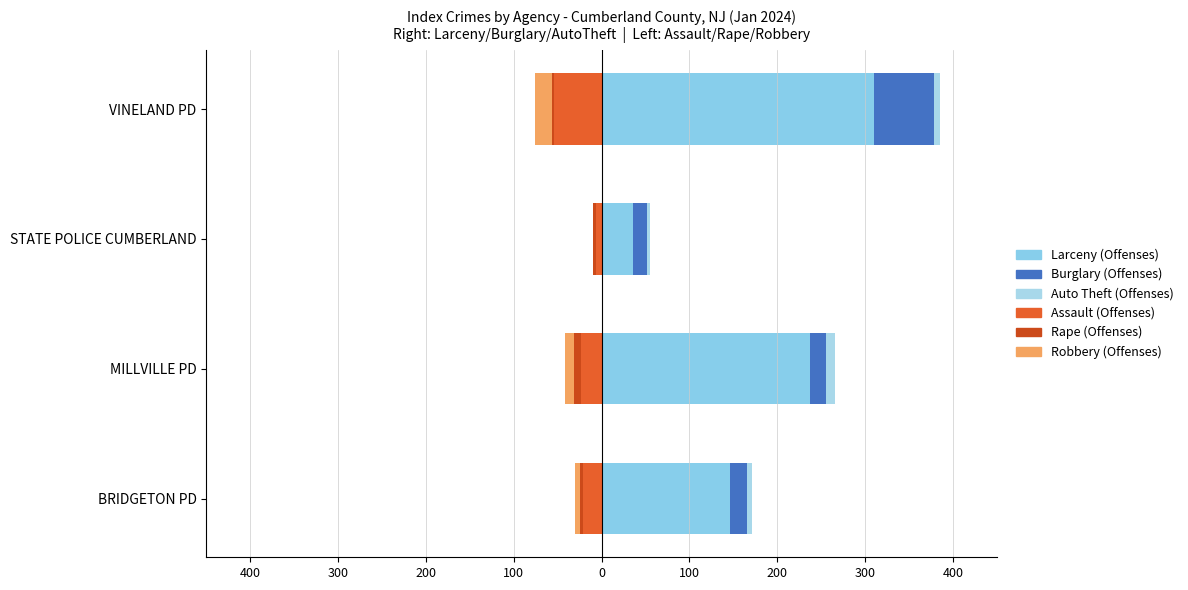

What is the average value of the Assault (Offenses) series?

-26